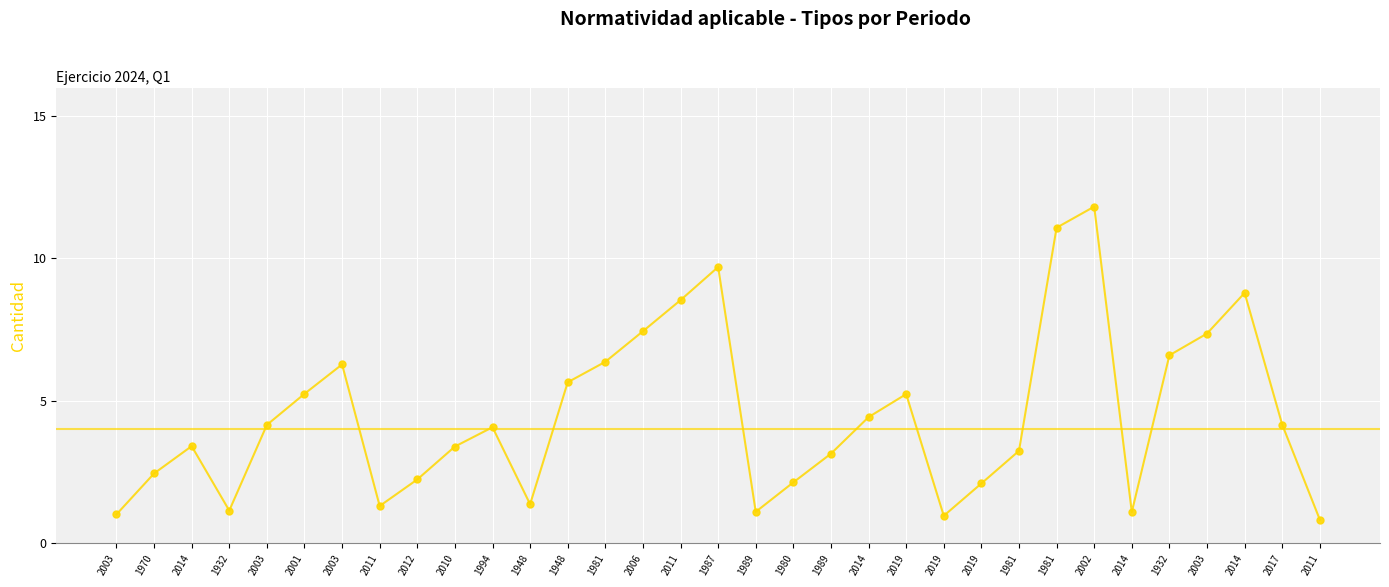

Between 1994 and 1989, which is larger?

1994